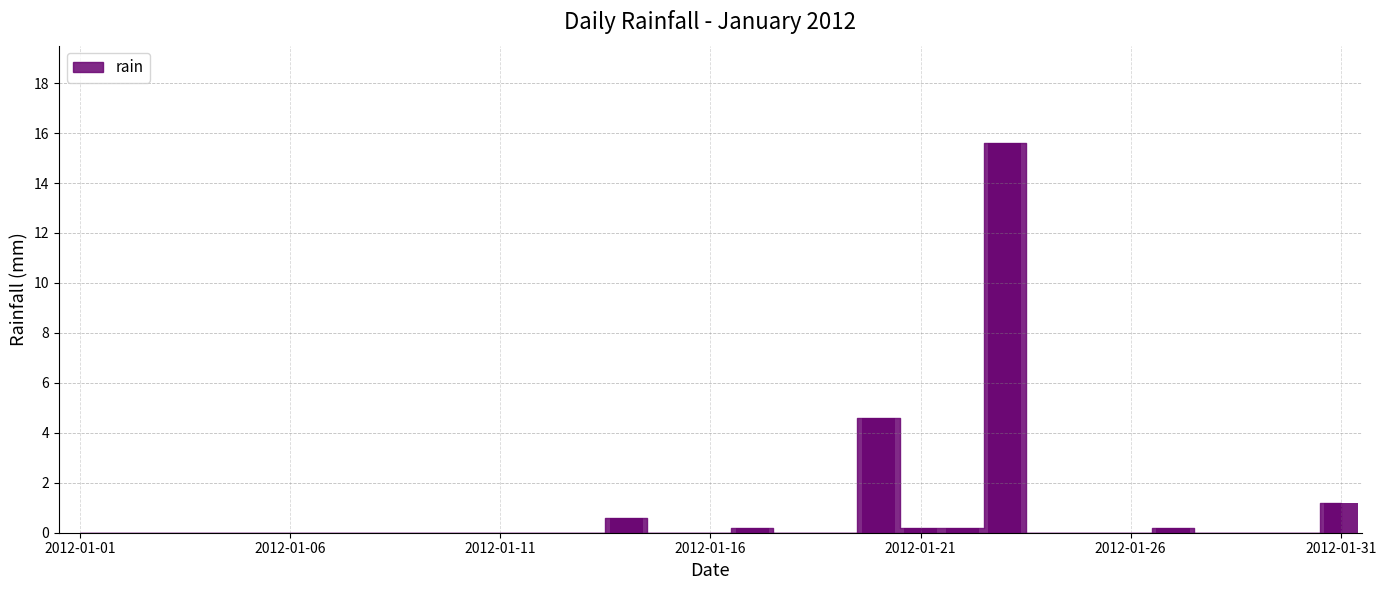

What is the sum of all values?

22.8